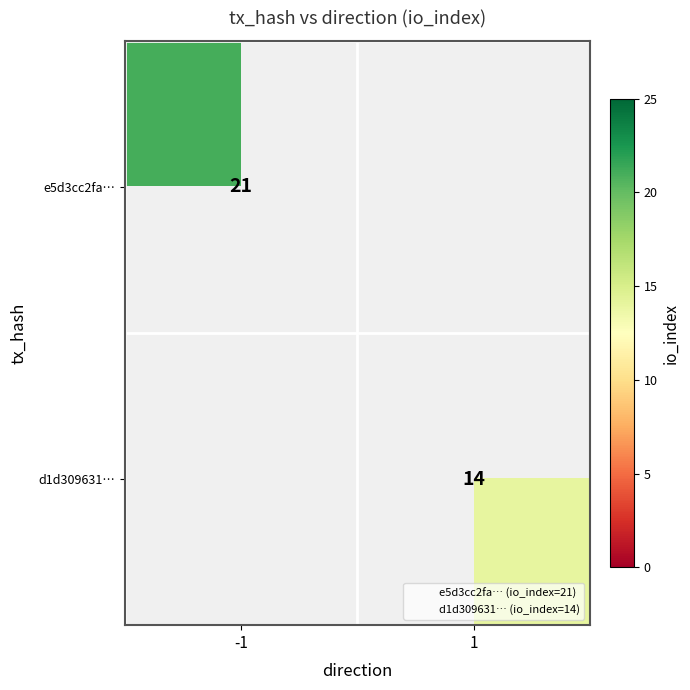

Which has a higher value, 1 or -1?

-1